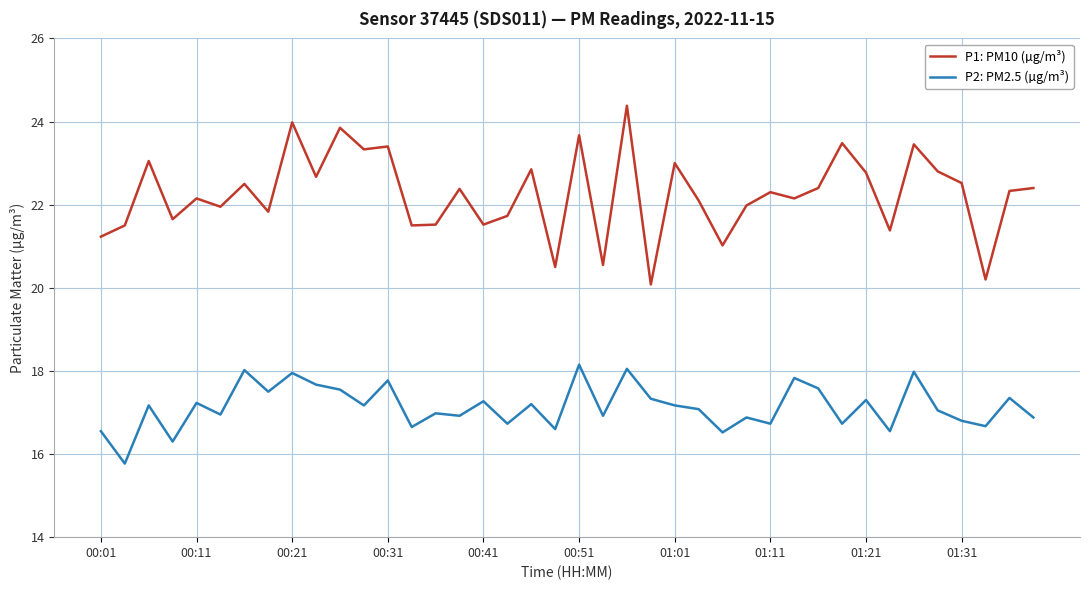

Which series has the largest range (max minus min)?

P1: PM10 (µg/m³)